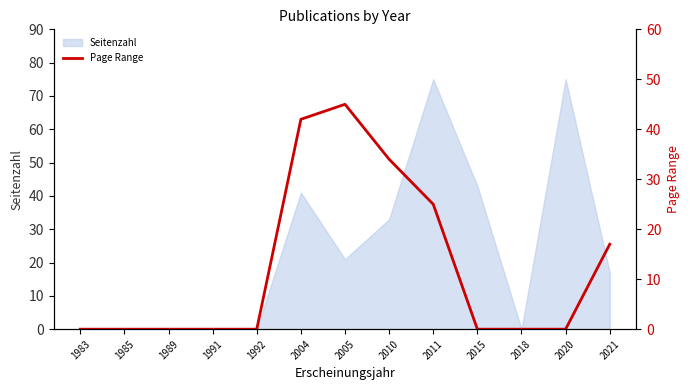

Which label corresponds to the smallest value in the chart?

1983